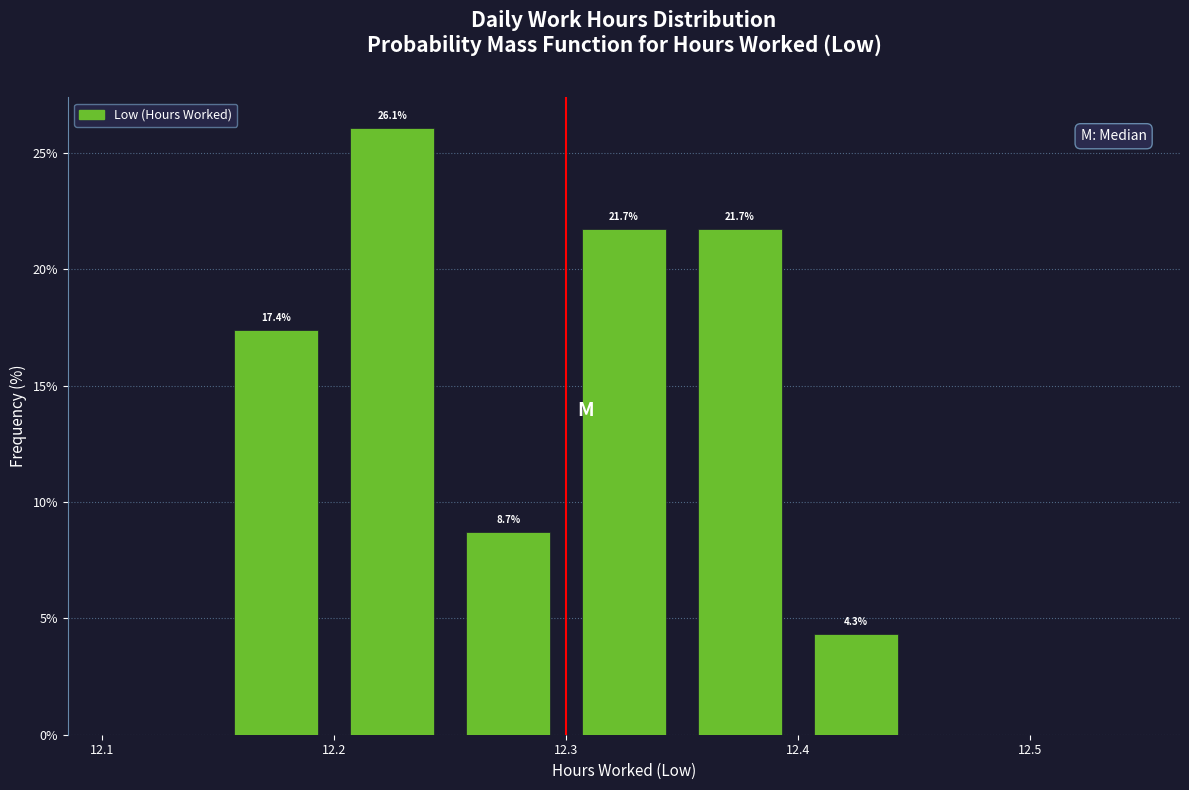

Over which range of the x-axis is the bar tallest?

12.20 to 12.25